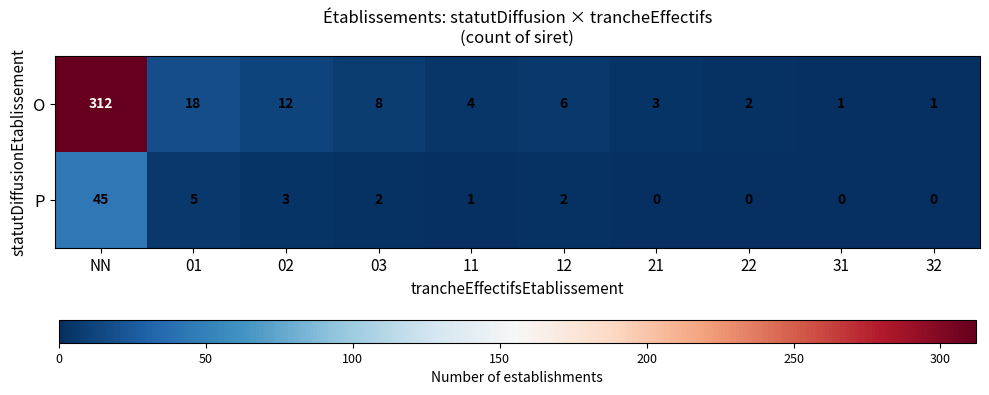

How many series are shown in this chart?

2